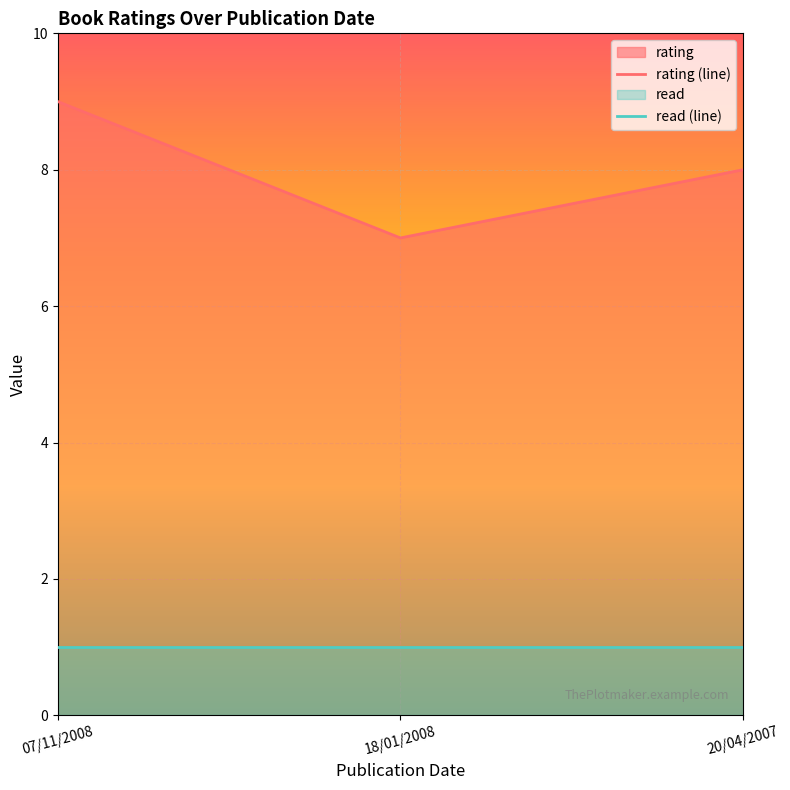

How many distinct data groups are displayed?

2